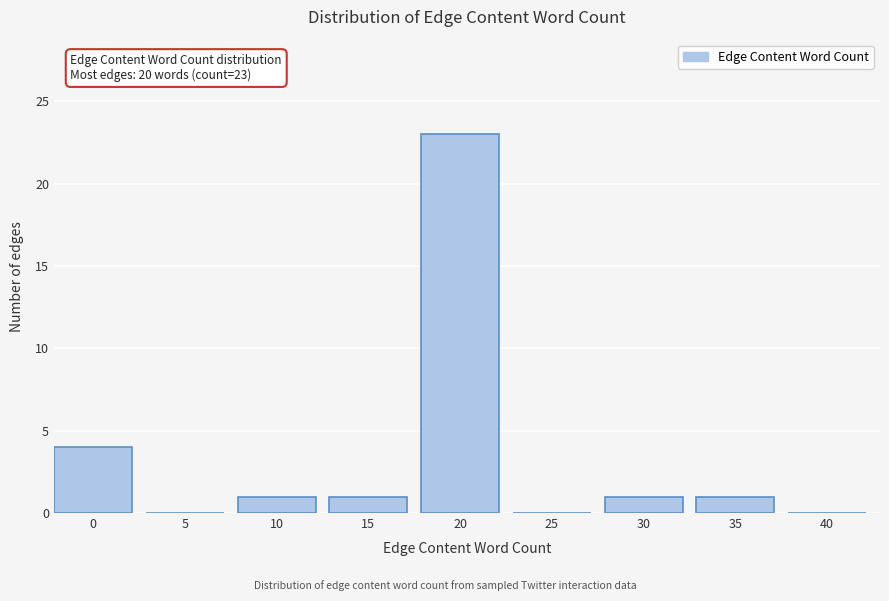

Reading left to right, extract all data points from this chart.

0=4	5=0	10=1	15=1	20=23	25=0	30=1	35=1	40=0